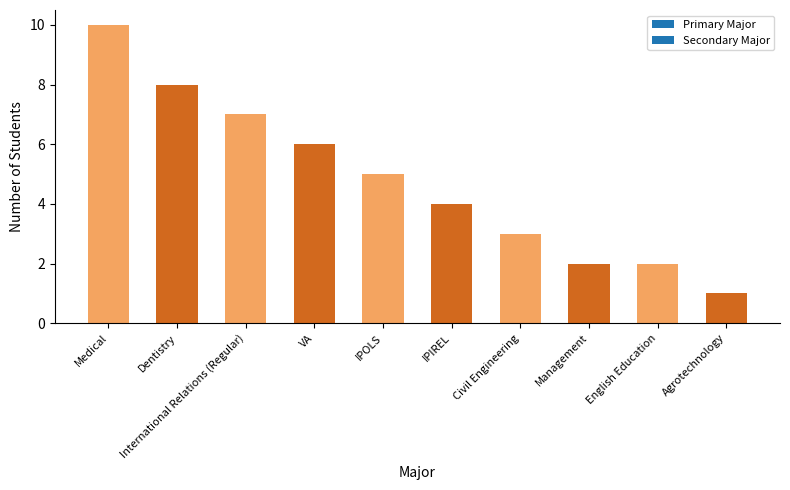

Which has a higher value, IPIREL or Civil Engineering?

IPIREL